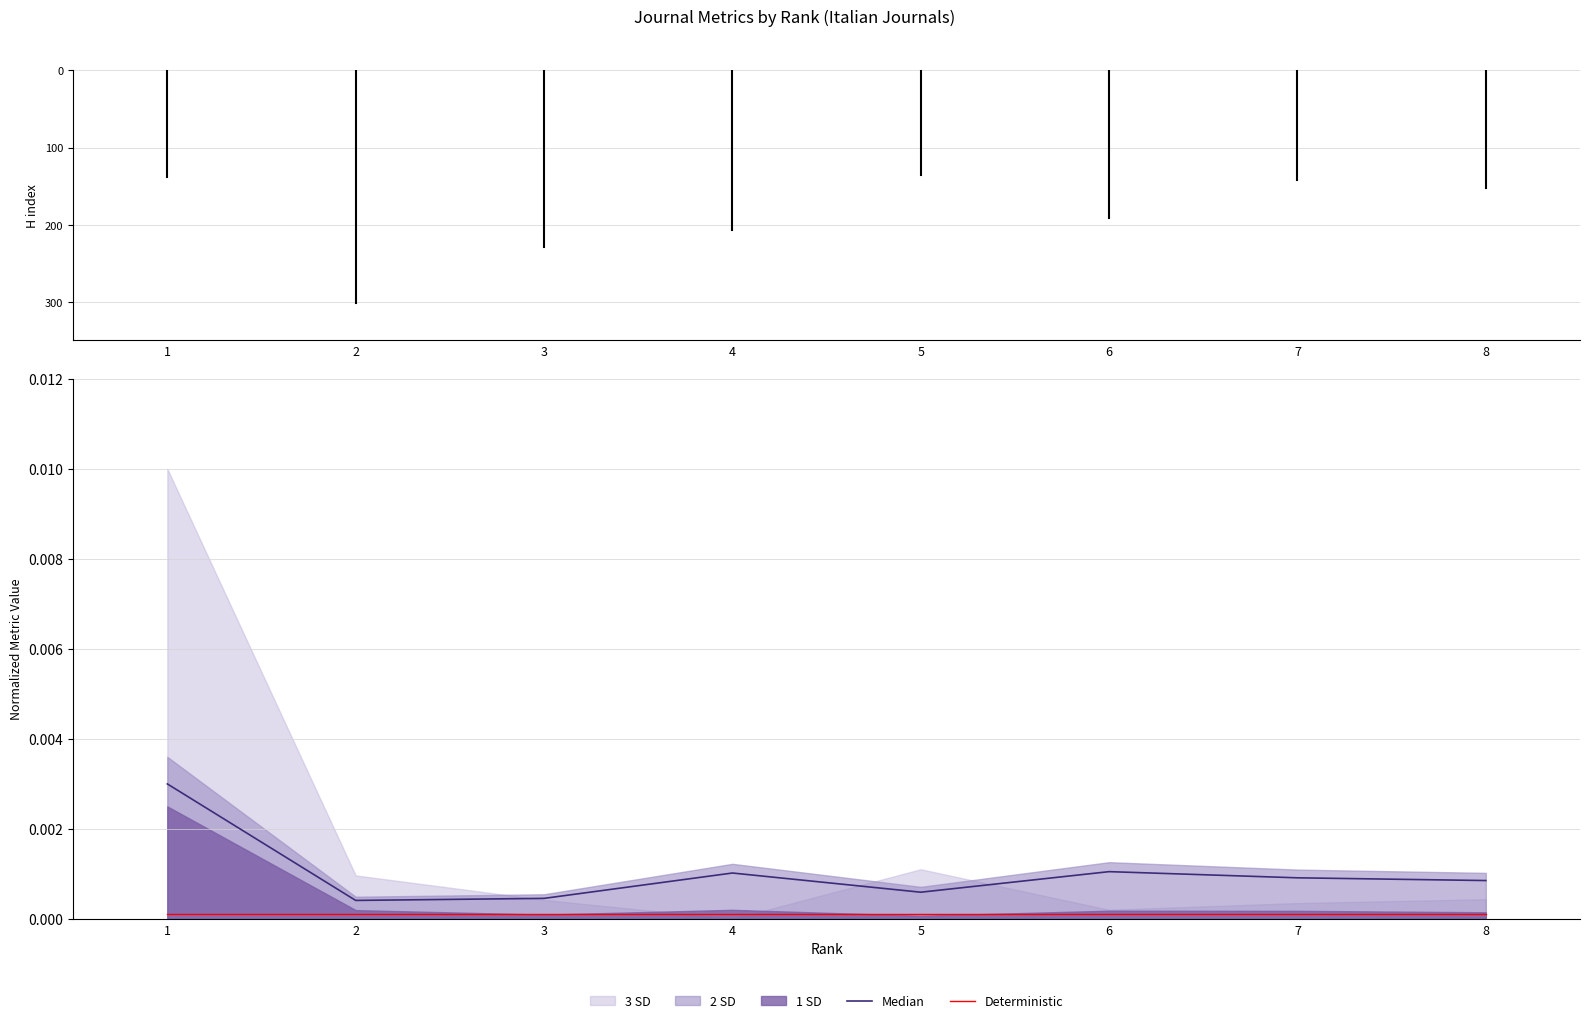

Between 7 and 3, which is larger?

7